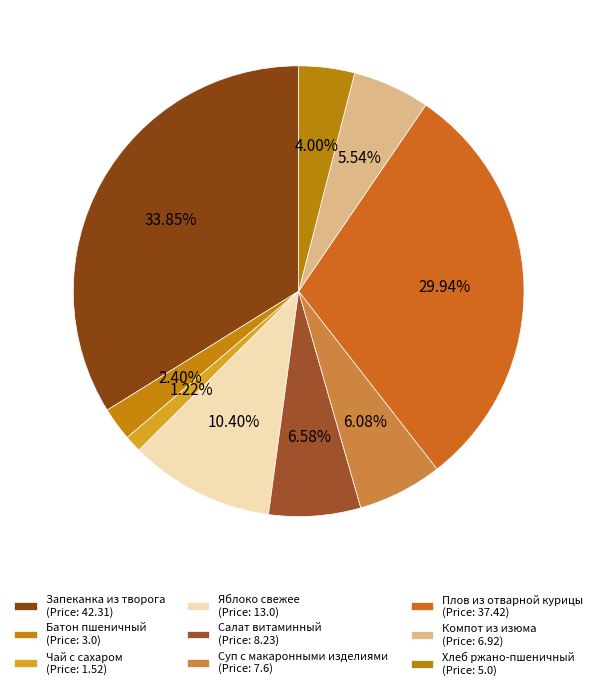

How many slices are in this pie chart?

9